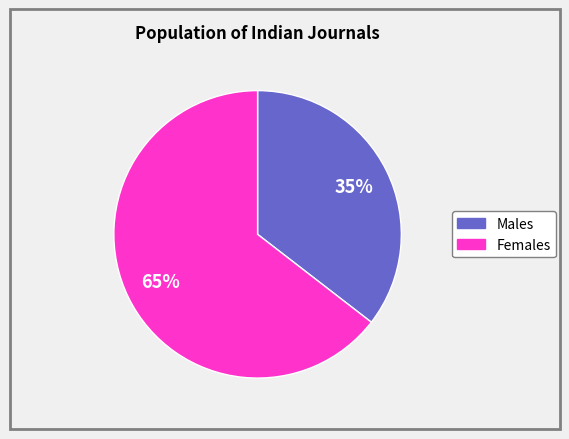

Is there any slice that represents more than half of the pie?

Yes